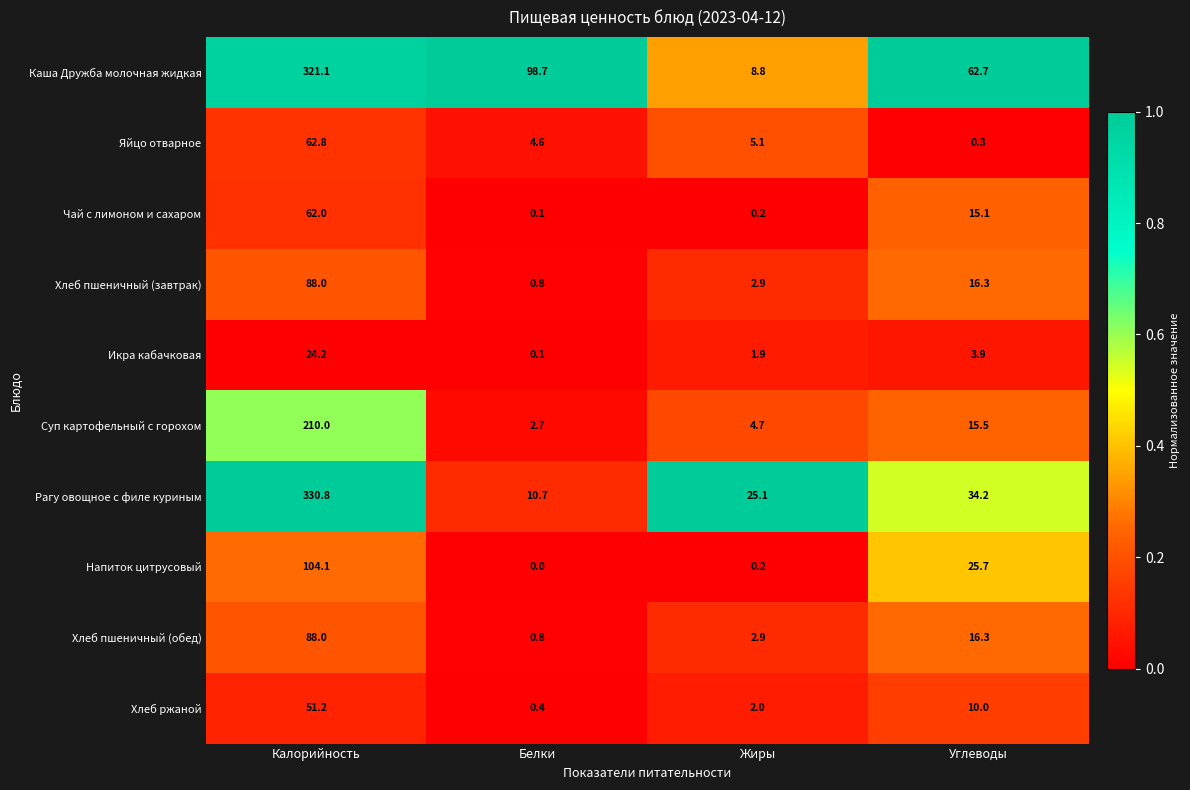

Which series has the widest spread of values?

Рагу овощное с филе куриным